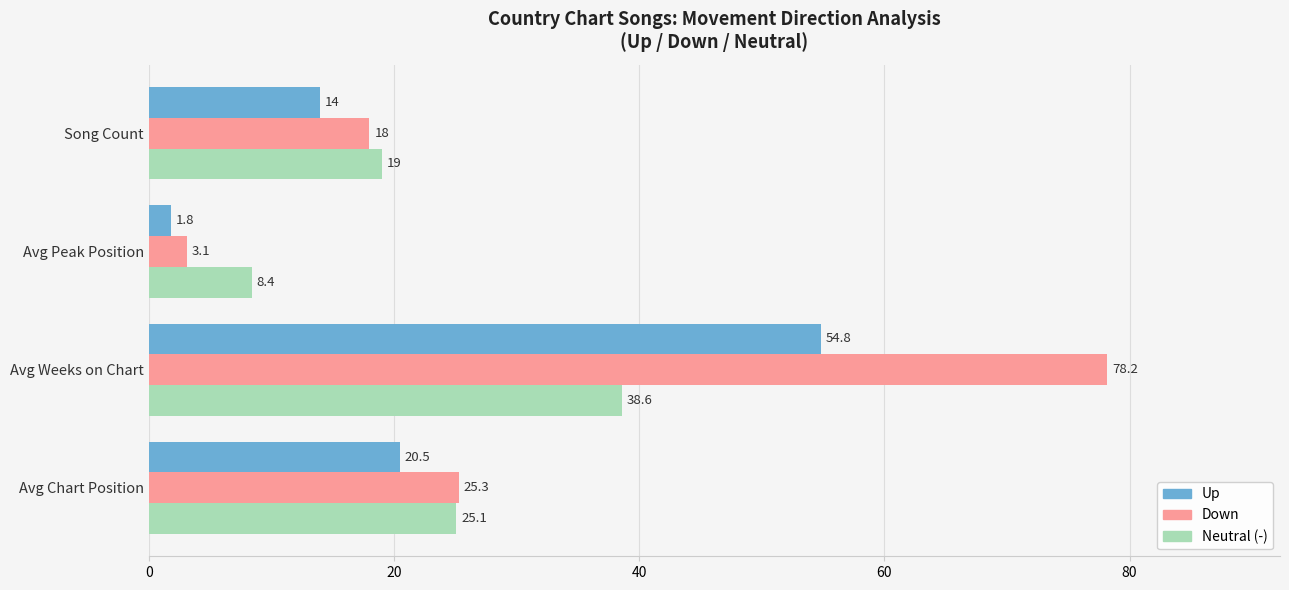

Is it true that Neutral (-) equals 19.0 at Song Count?

True